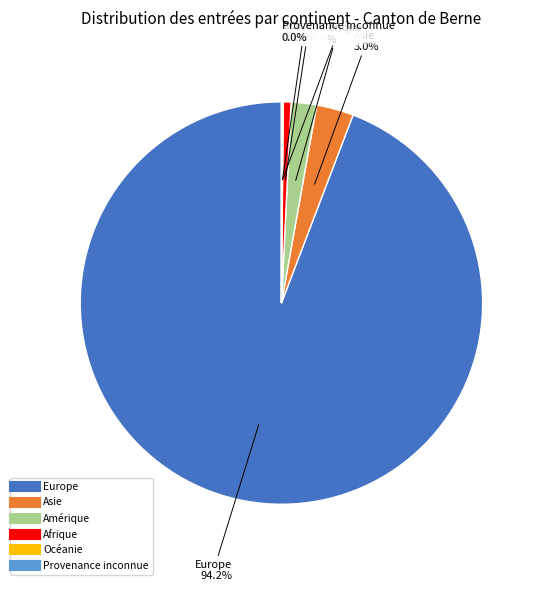

What is the ratio of the value at Amérique to the value at Asie?

0.7